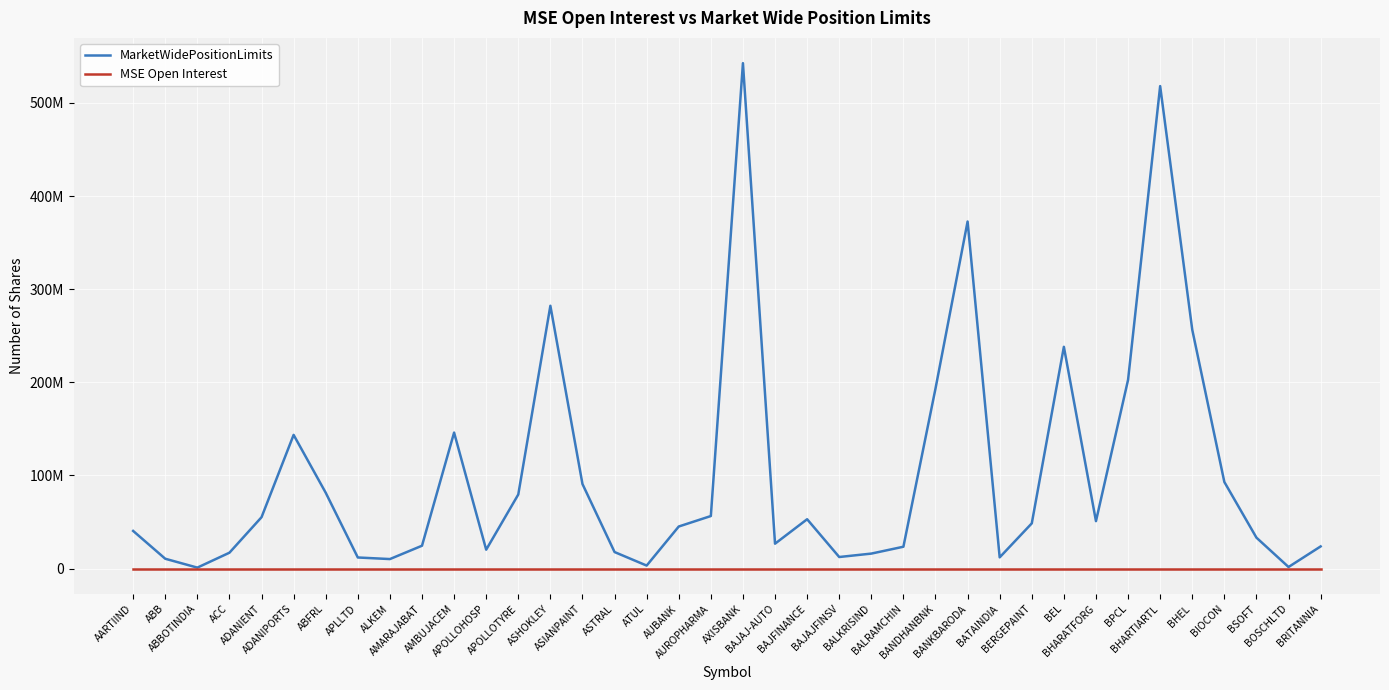

What are all the series names shown in the legend?

MarketWidePositionLimits, MSE Open Interest